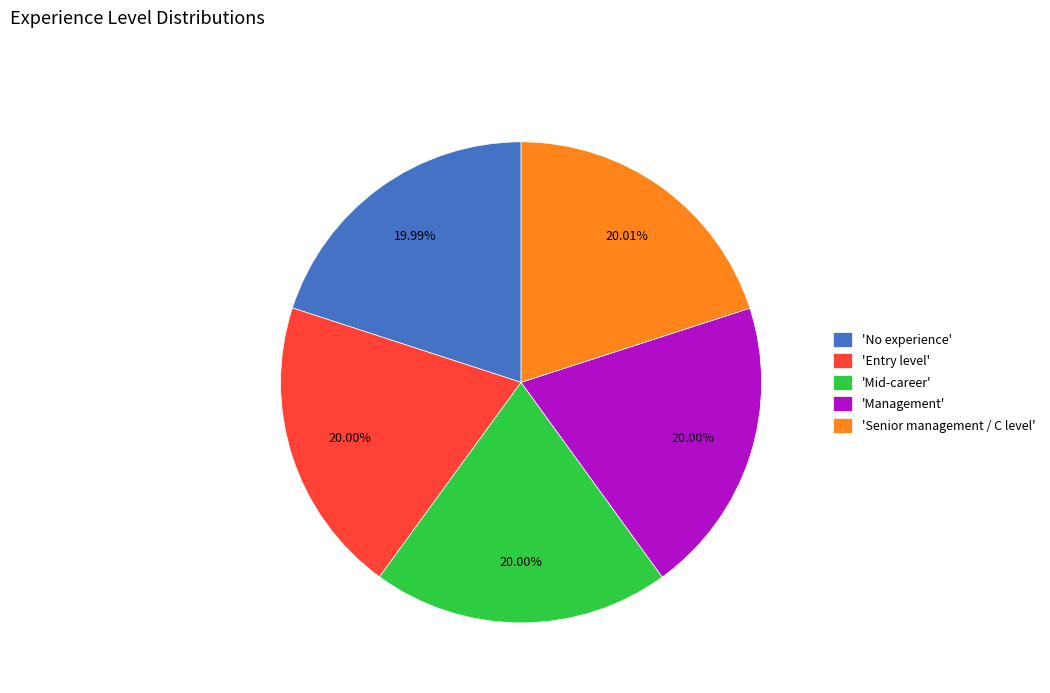

Is the sum of 'Entry level' and 'Mid-career' greater than half?

No